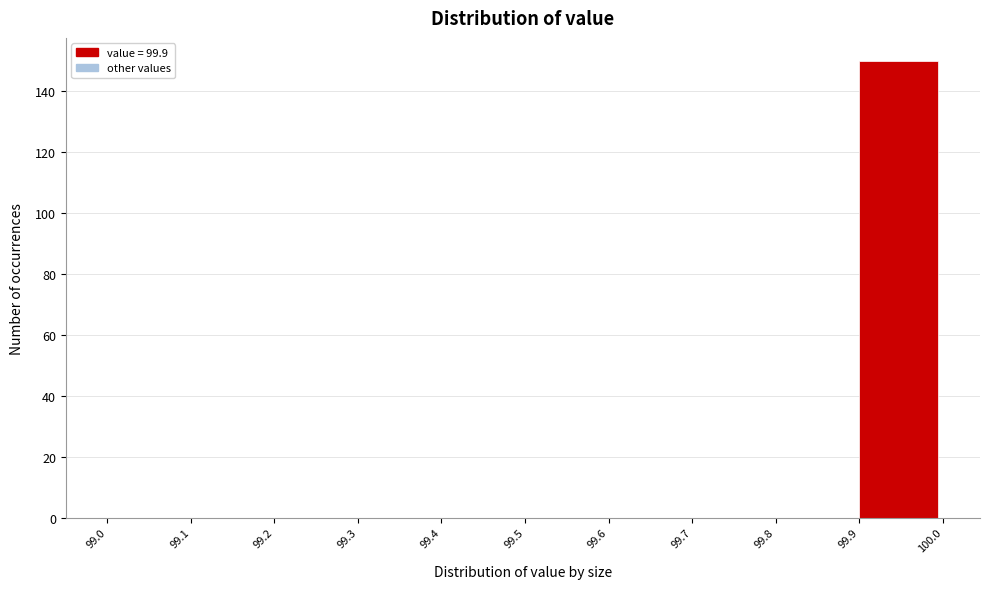

Reading left to right, list every bar in this chart as the range it spans on the x-axis followed by its height. The values are not printed on the chart, so give them approximately, as read against the axis.

99.0 to 99.1: 0
99.1 to 99.2: 0
99.2 to 99.3: 0
99.3 to 99.4: 0
99.4 to 99.5: 0
99.5 to 99.6: 0
99.6 to 99.7: 0
99.7 to 99.8: 0
99.8 to 99.9: 0
99.9 to 100.0: 150